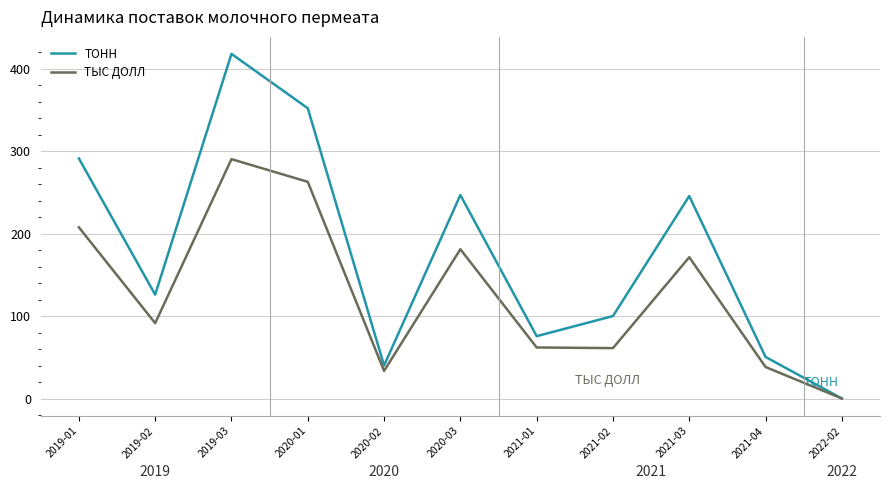

The ТЫС ДОЛЛ series shows 81.6 at 2021-01. True or false?

False